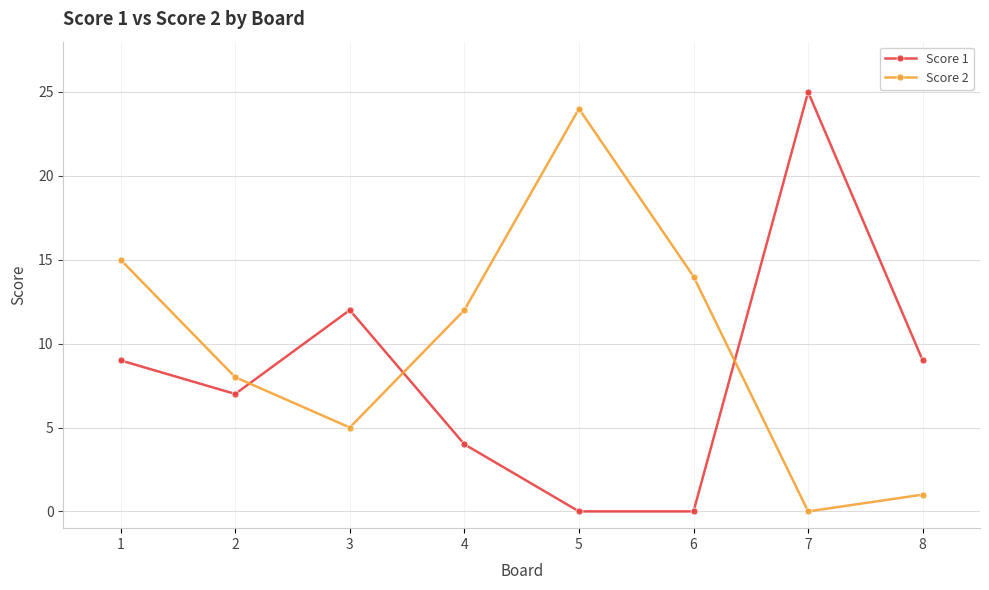

What is the approximate value of Score 1 at 4?

4